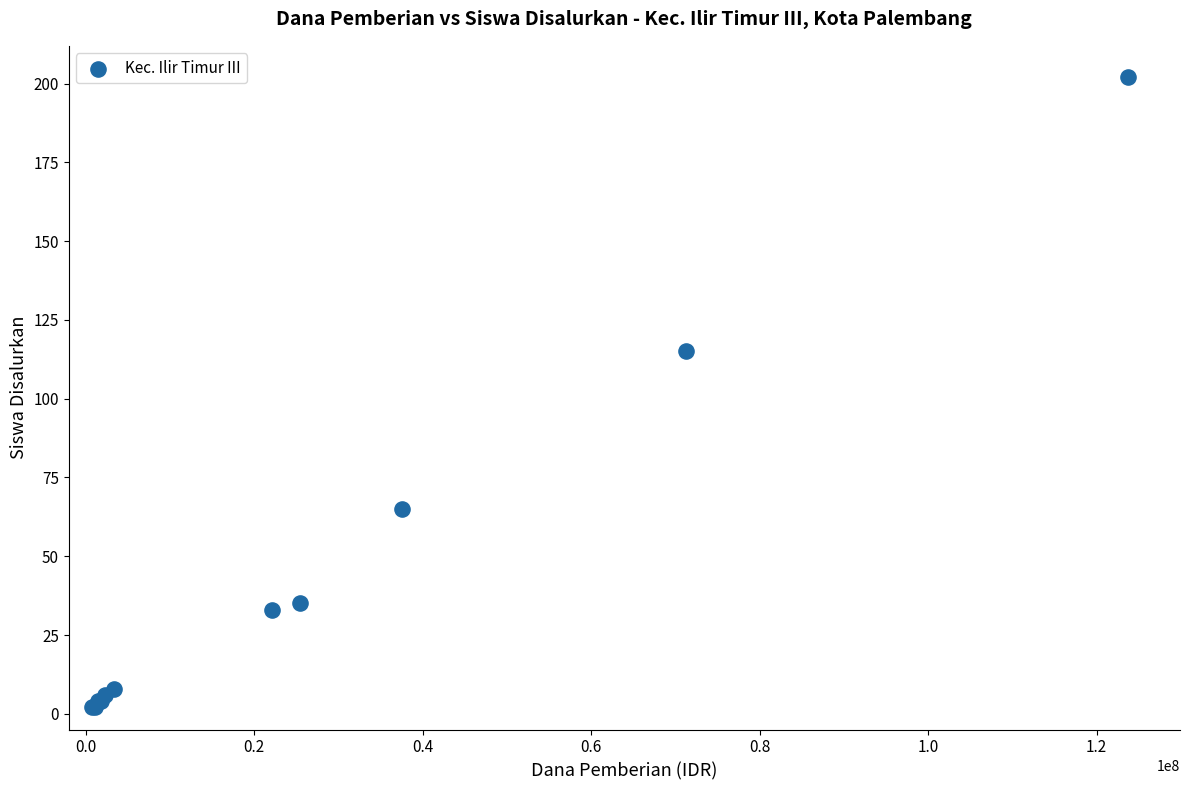

What Y value in the scatter plot is closest to 102?

115